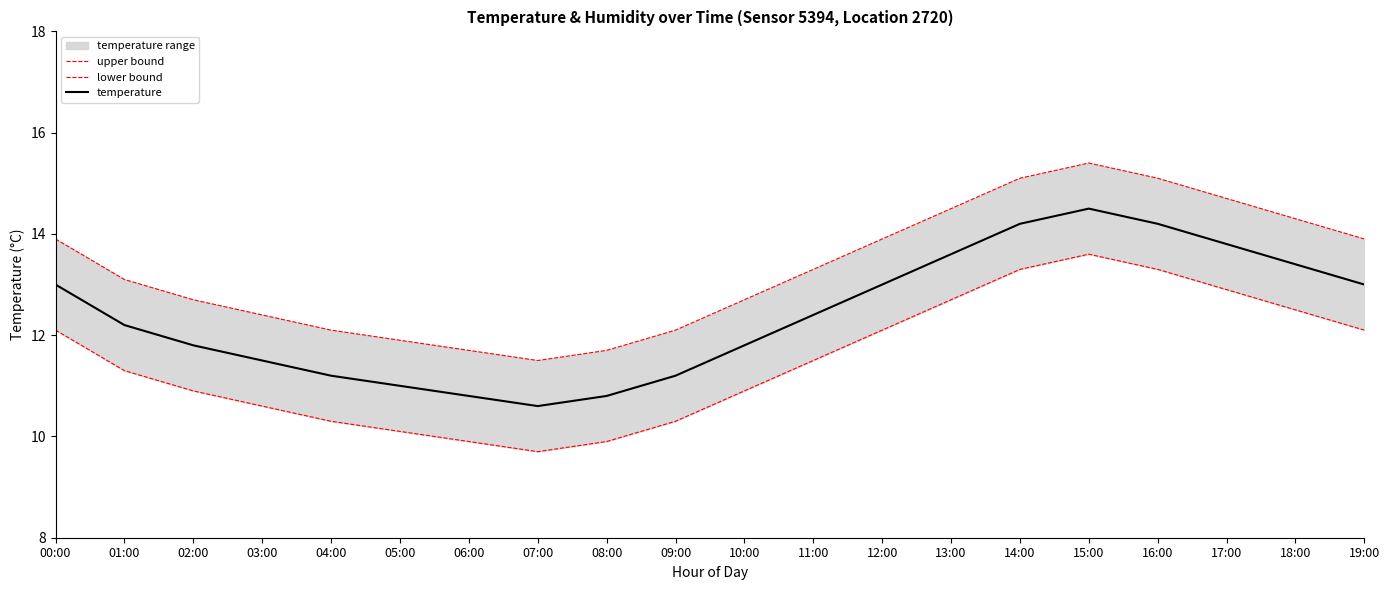

At which category is the sum across all series the highest?

15:00